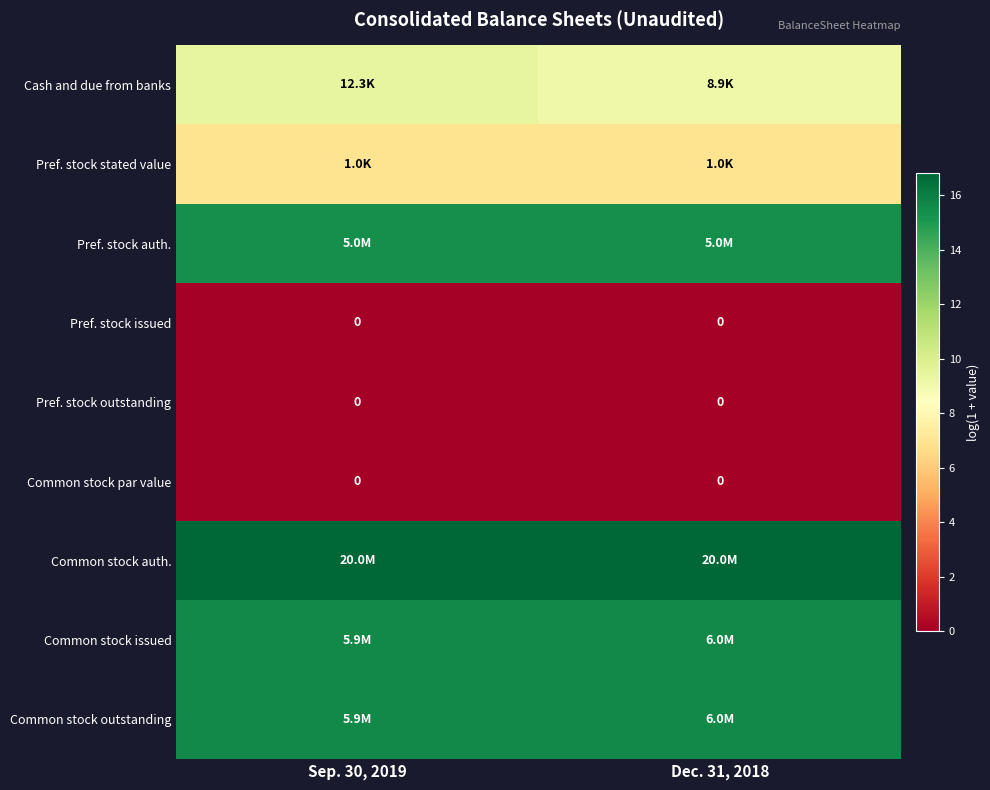

What is the total value across all series at Sep. 30, 2019?

79.7